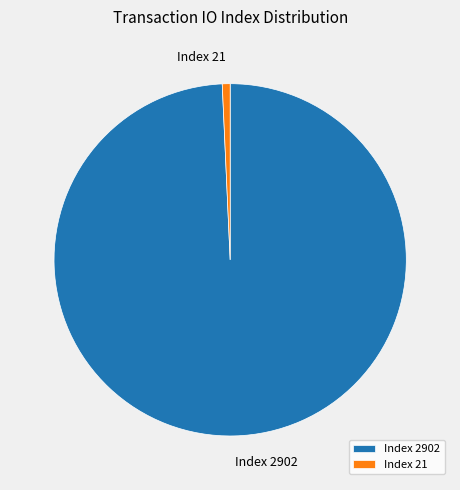

What is the smallest slice in the pie chart?

Index 21